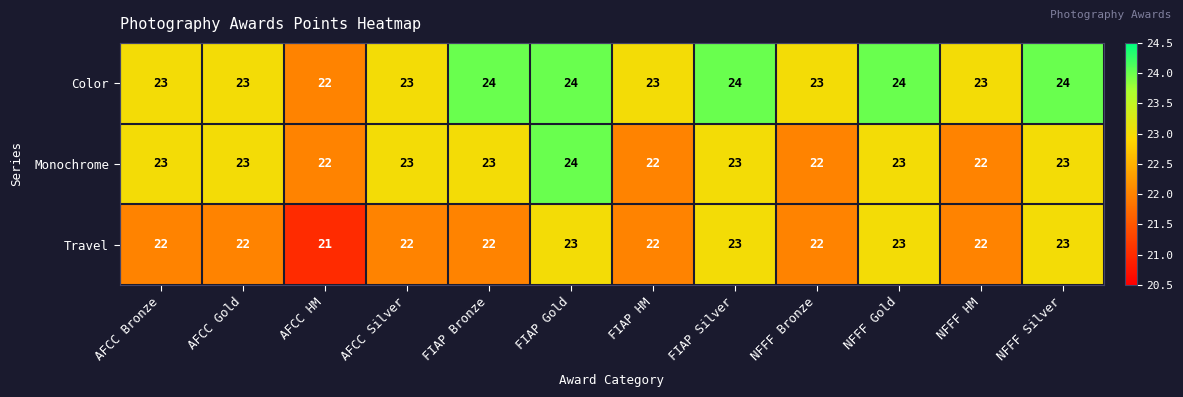

What is the sum of all Color values?

280